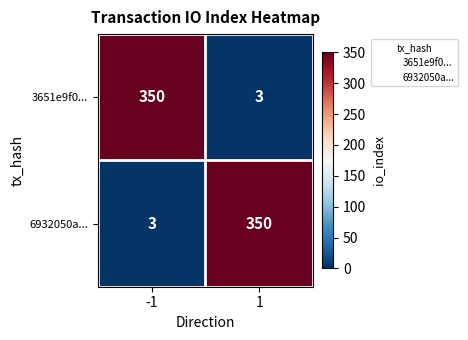

What is the maximum value shown in the chart?

350